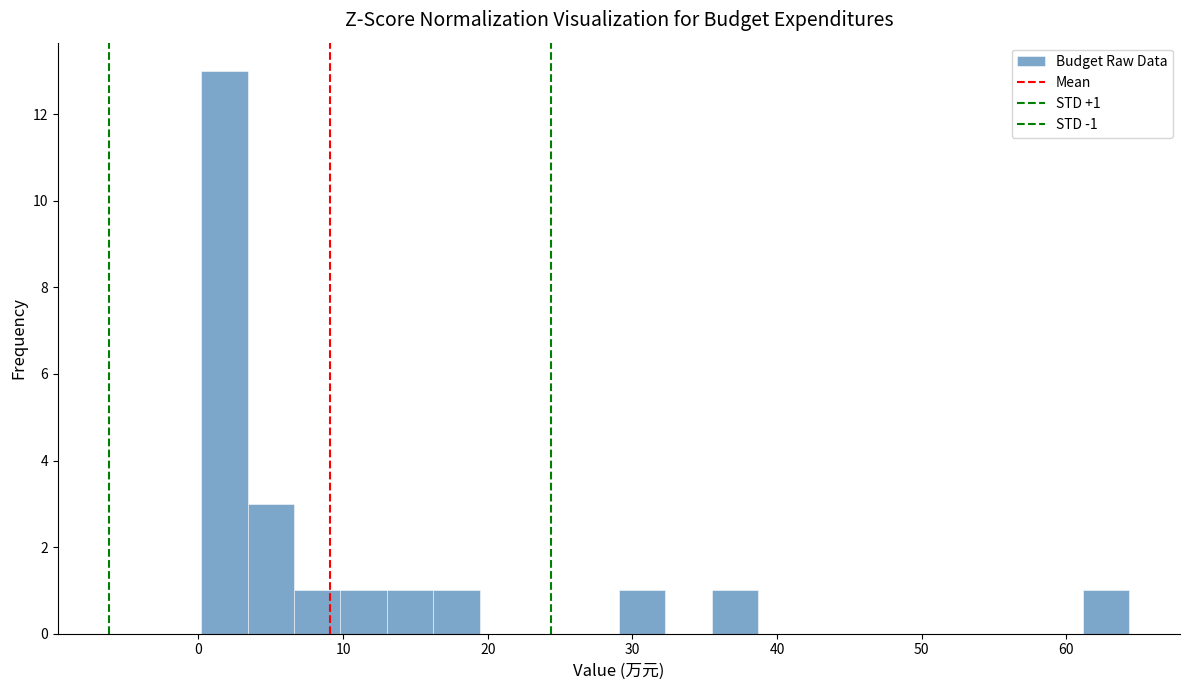

Read against the x-axis, roughly where is the centre of the tallest bar?

2